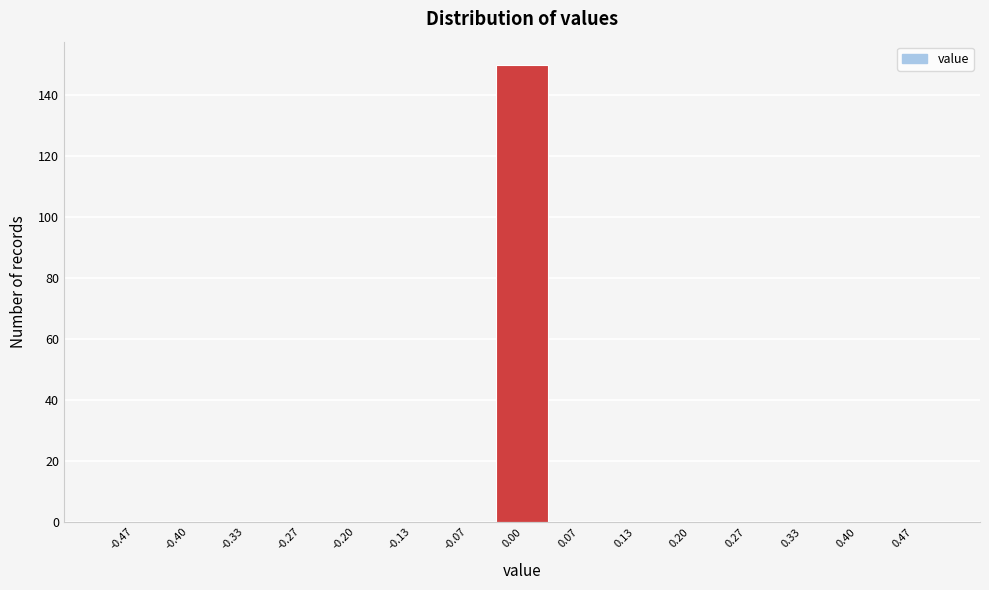

Which range on the x-axis has the tallest bar?

-0.03 to 0.03